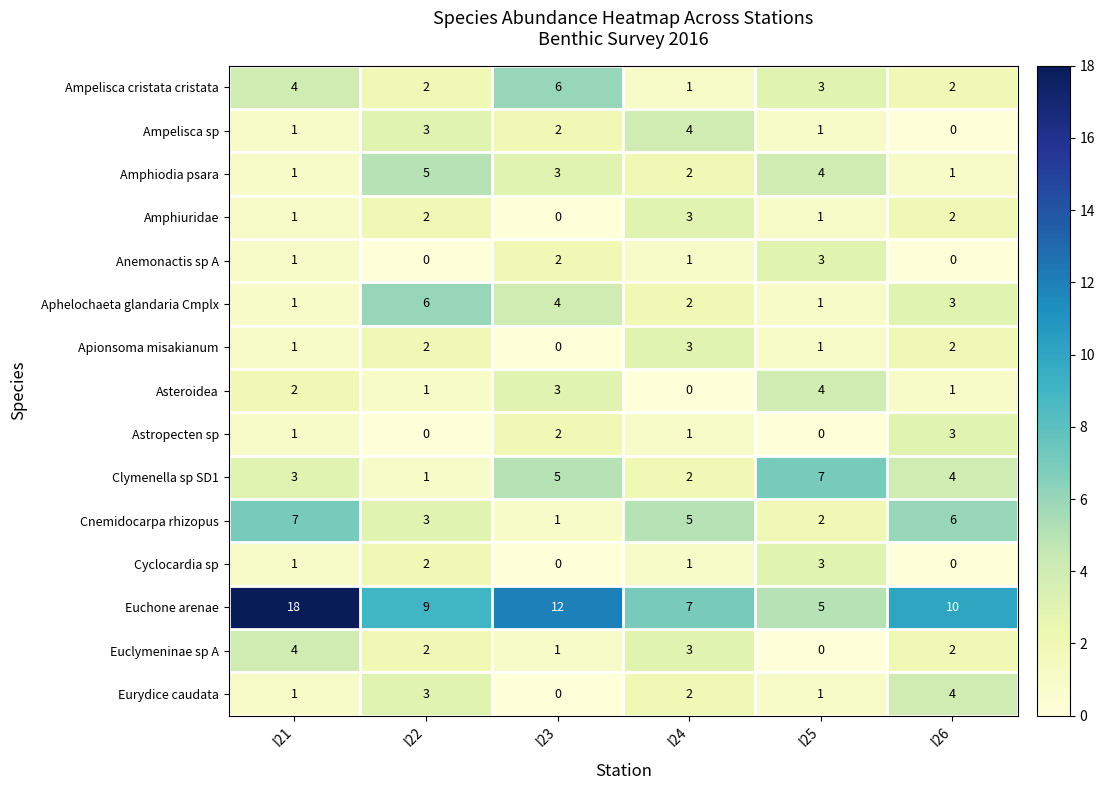

How many Aphelochaeta glandaria Cmplx values are between 1 and 4?

5